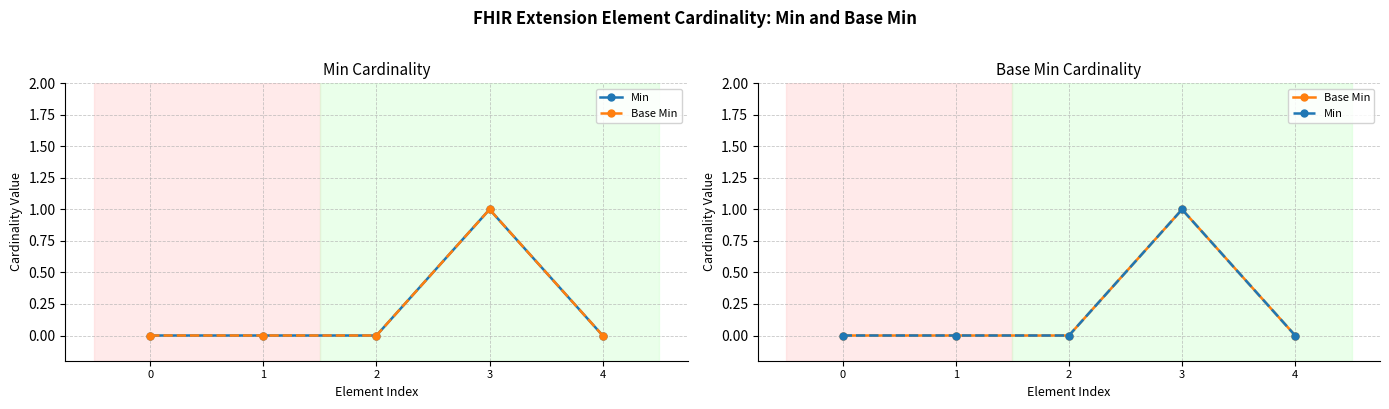

At how many categories does at least one series exceed 0?

1